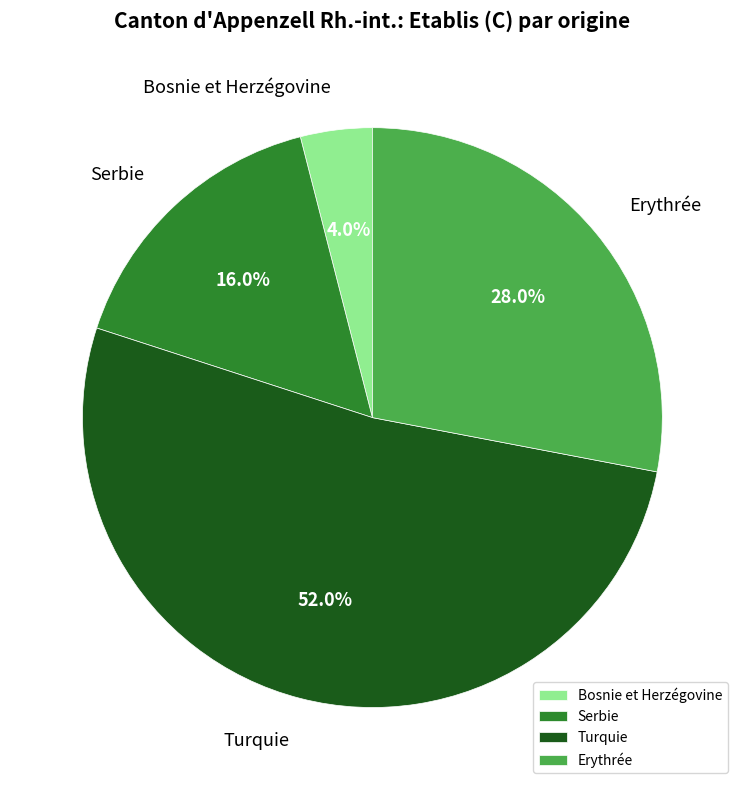

Between Turquie and Erythrée, which is larger?

Turquie